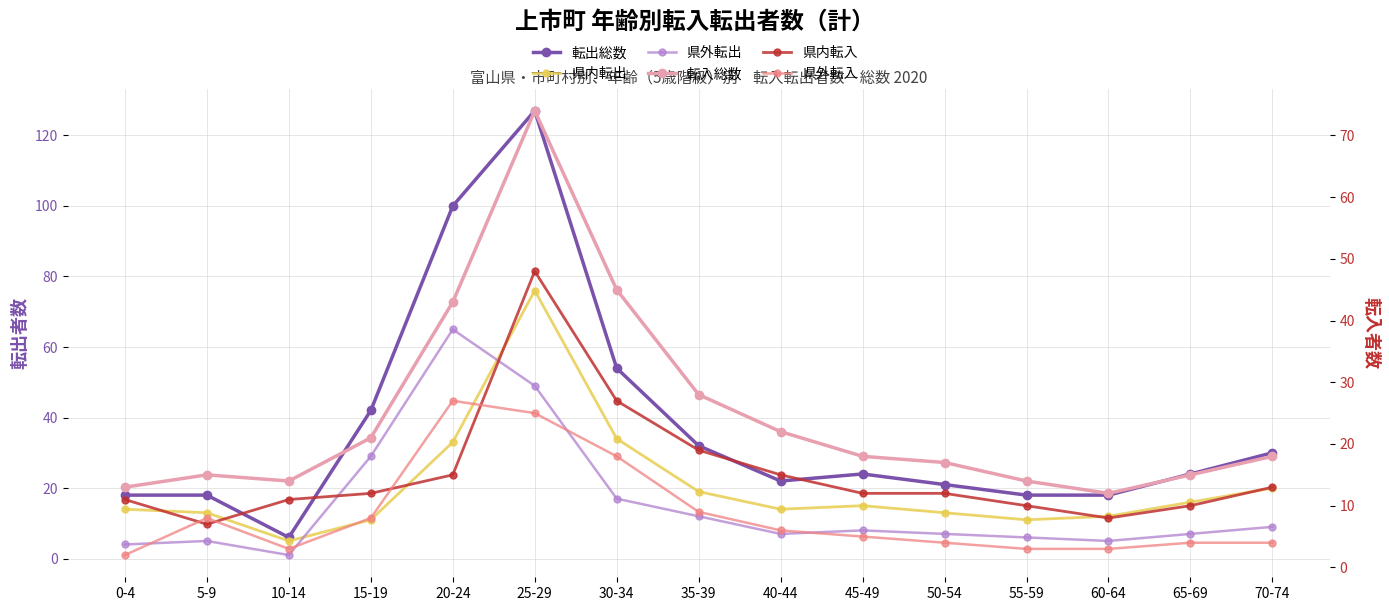

What is the total value across all series at 35-39?

119